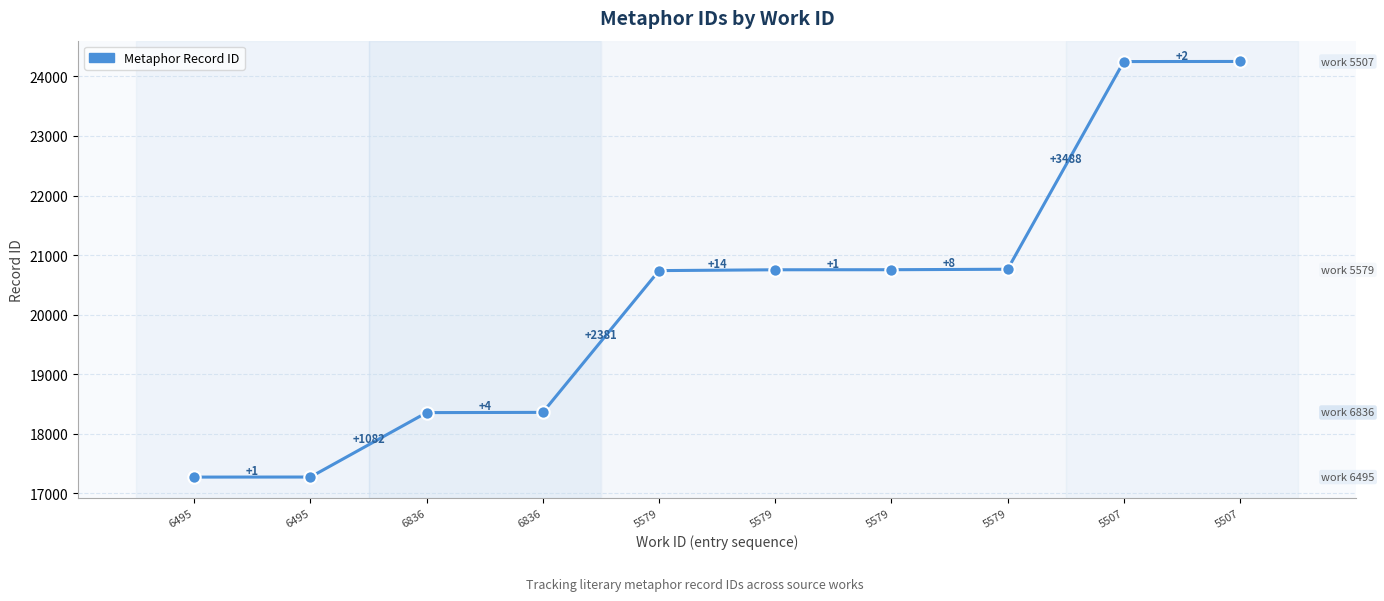

What is the ratio of the value at 6495 to the value at 6836?

0.9